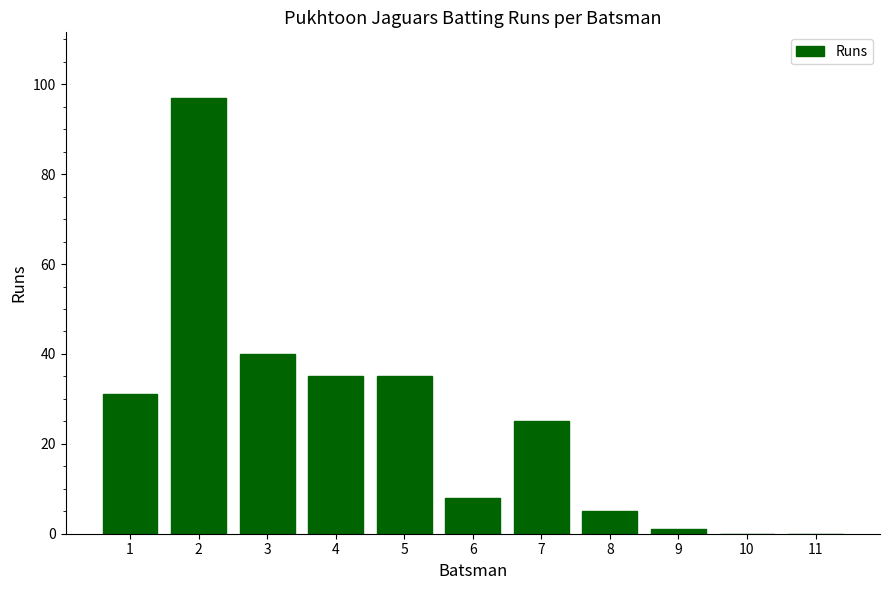

Reading right to left, transcribe all the data shown in this chart.

0	0	1	5	25	8	35	35	40	97	31